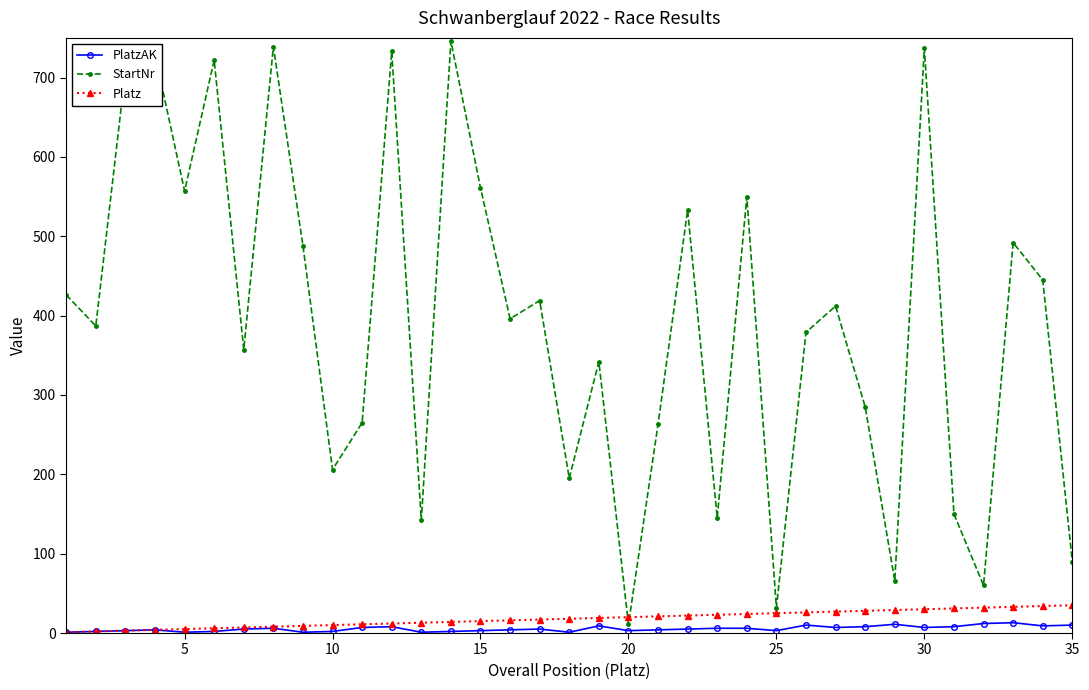

What is the difference between the maximum and second lowest values in the PlatzAK series?

12